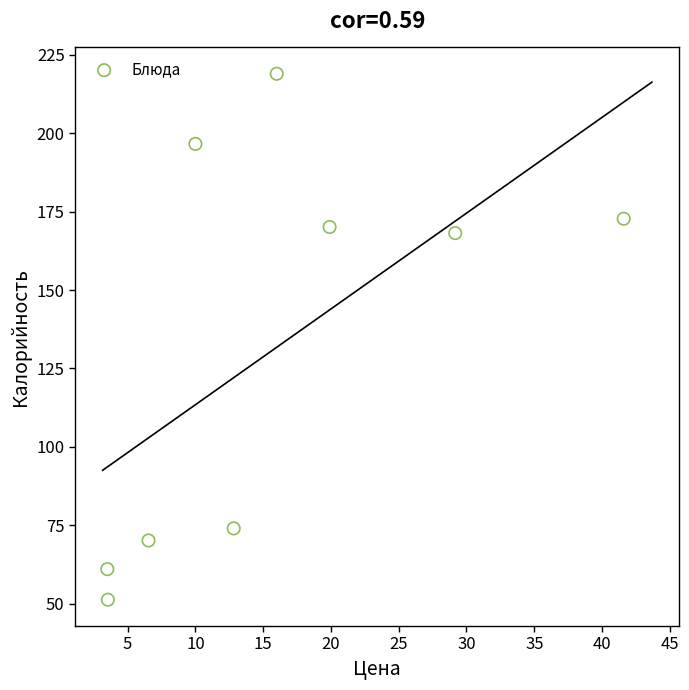

What is the average X value?

15.9